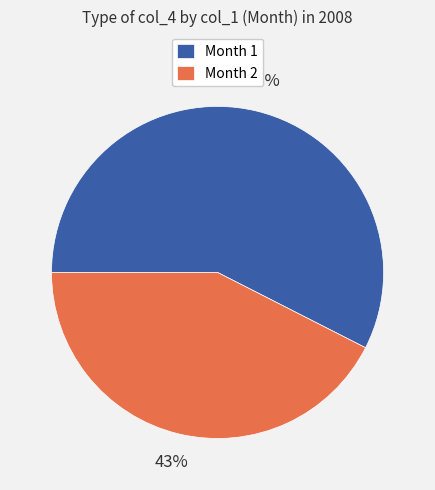

To the nearest percent, what is the average slice percentage?

50%